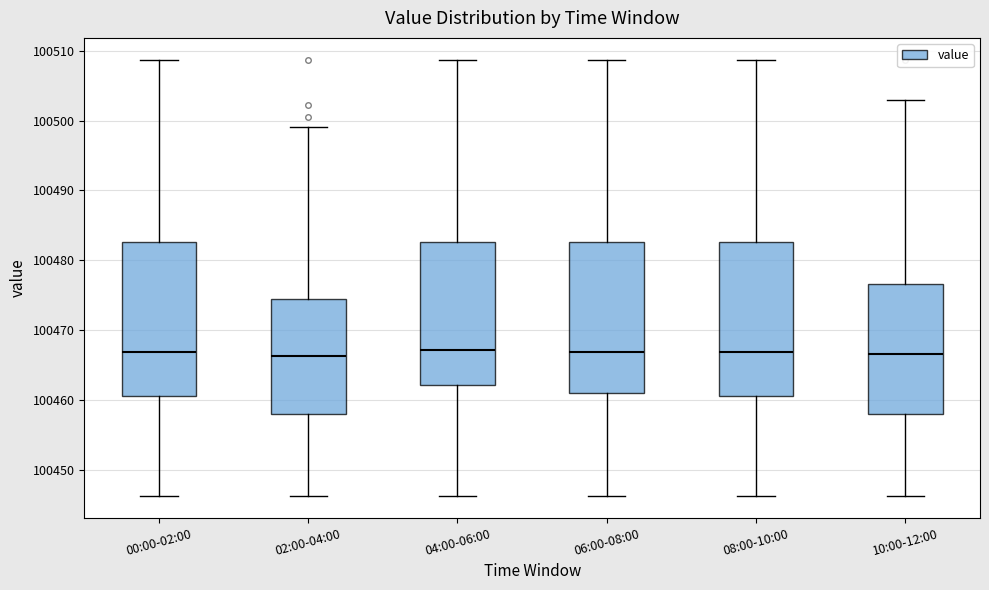

Reading left to right, read every box against the y-axis: the position of its median line, the range the box covers, and the ends of its whiskers. The values are not printed on the chart, so give them approximately, as read against the axis.

00:00-02:00: median 100467, box 100461 to 100483, whiskers 100446 to 100509
02:00-04:00: median 100466, box 100458 to 100474, whiskers 100446 to 100499
04:00-06:00: median 100467, box 100462 to 100483, whiskers 100446 to 100509
06:00-08:00: median 100467, box 100461 to 100483, whiskers 100446 to 100509
08:00-10:00: median 100467, box 100461 to 100483, whiskers 100446 to 100509
10:00-12:00: median 100467, box 100458 to 100477, whiskers 100446 to 100503